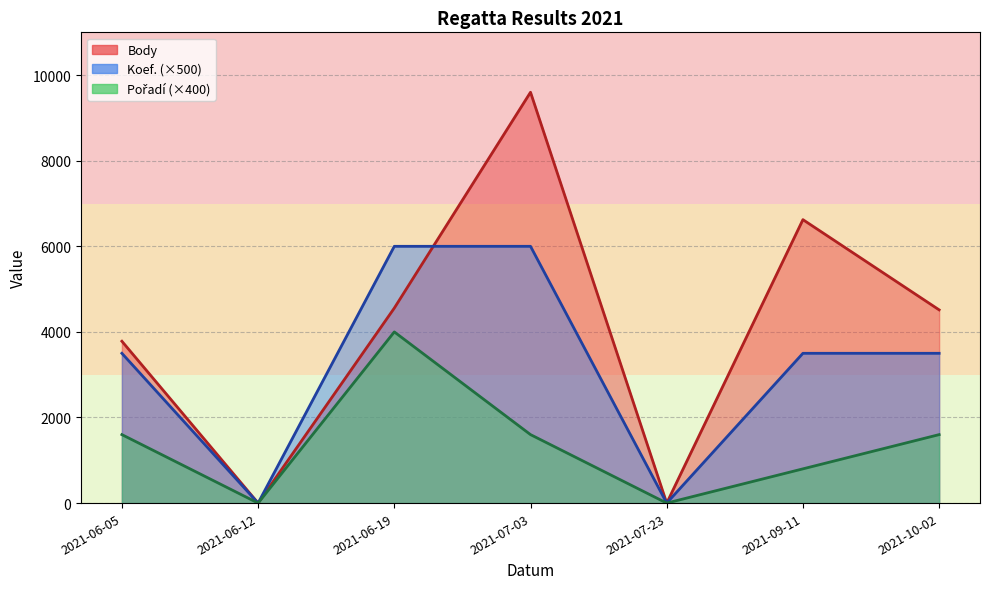

What is the label of the 5th point from the right?

2021-06-19